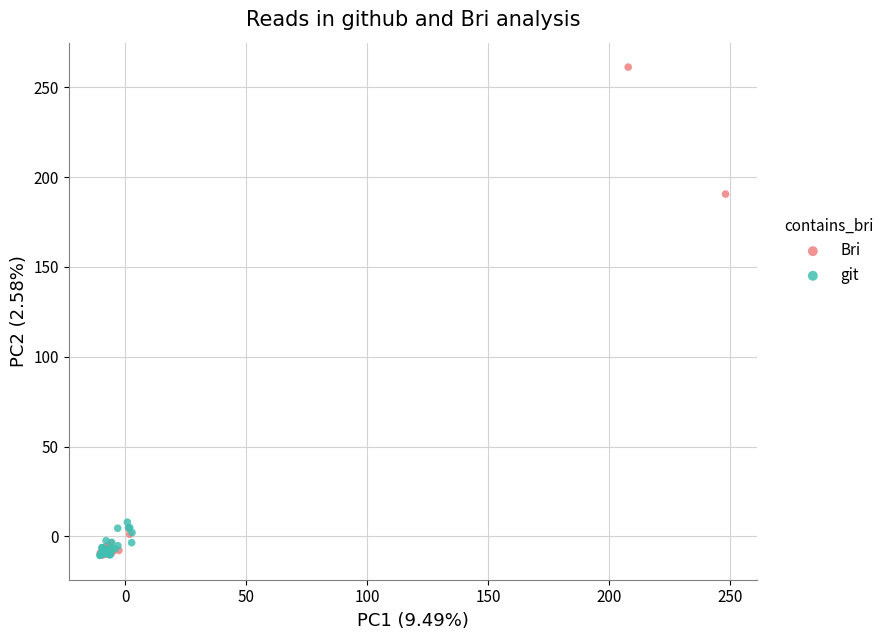

Which series has the widest spread of Y values?

Bri